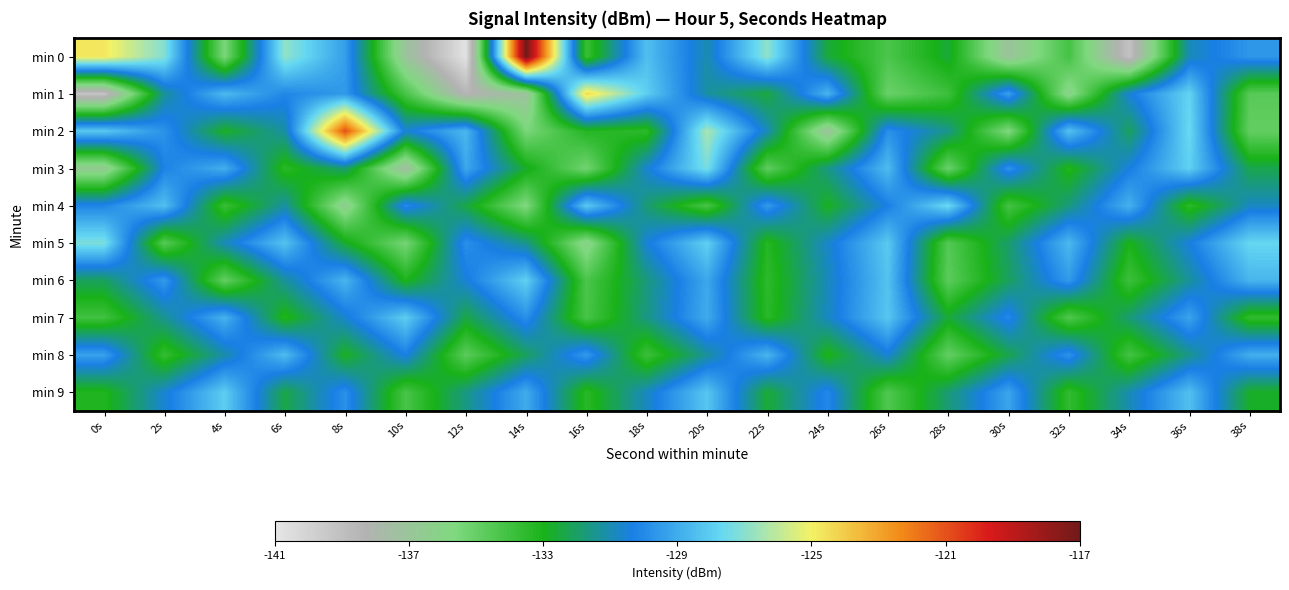

How many series are shown in this chart?

10